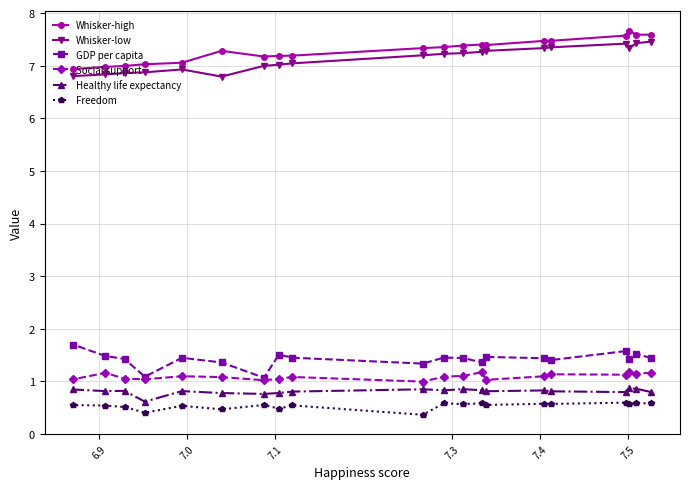

What is the value of the Whisker-low point at the 3rd from the left?

6.9